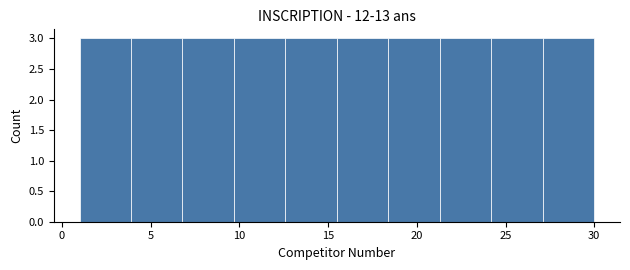

Reading left to right, list every bar in this chart as the range it spans on the x-axis followed by its height. Neither the bar edges nor the heights are printed on the chart, so give them approximately, as read against the axes.

1.0 to 3.9: 3
3.9 to 6.8: 3
6.8 to 9.7: 3
9.7 to 12.6: 3
12.6 to 15.5: 3
15.5 to 18.4: 3
18.4 to 21.3: 3
21.3 to 24.2: 3
24.2 to 27.1: 3
27.1 to 30.0: 3